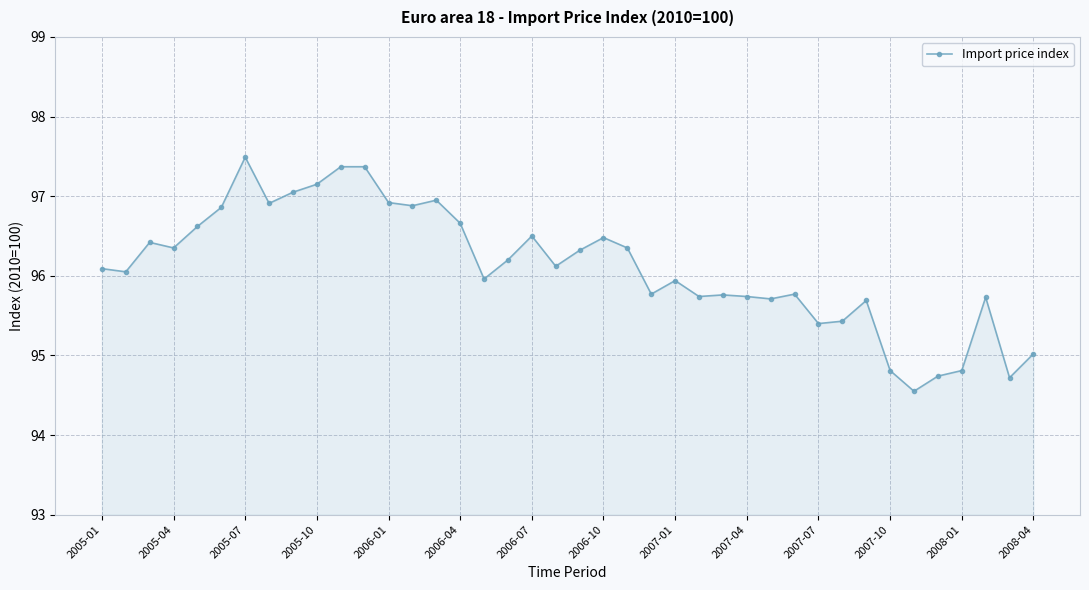

What is the average value?

96.1